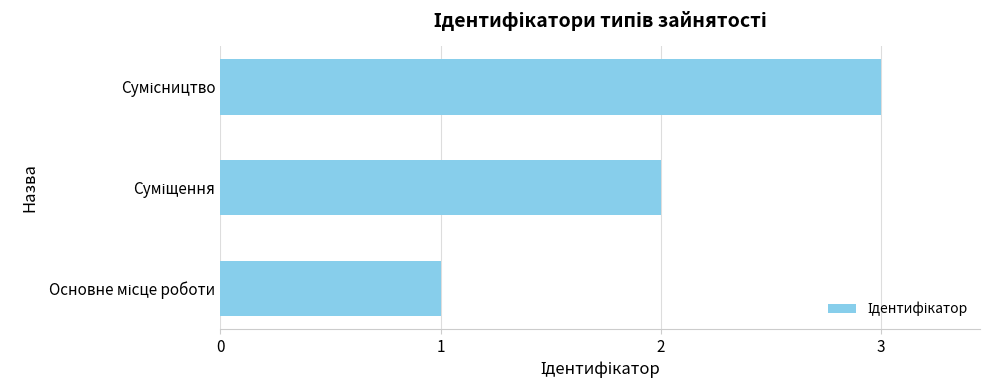

What is the sum of all values?

6